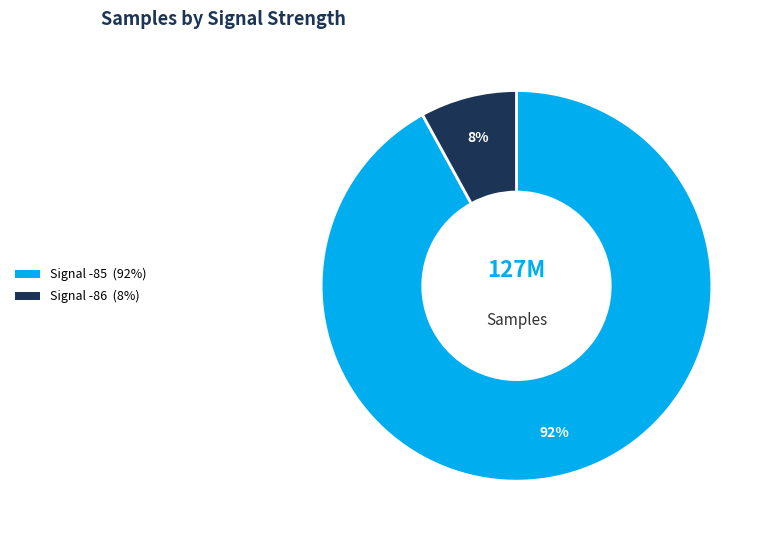

To the nearest percent, what is the average slice percentage?

50%